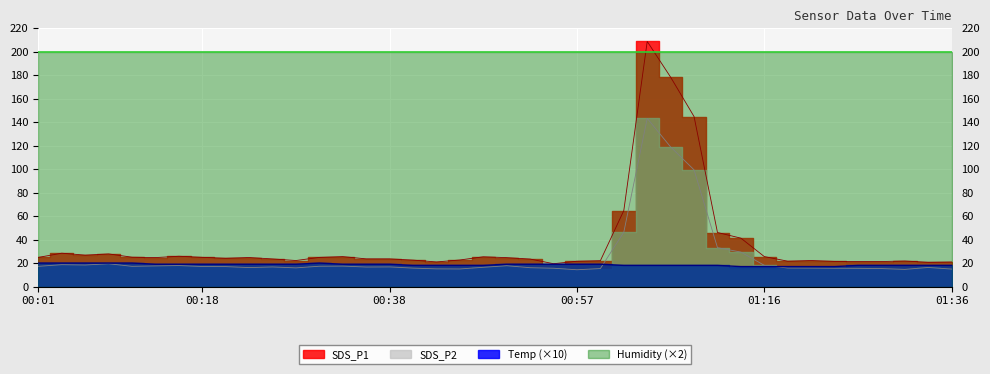

How many times do Temp and SDS_P2 cross each other?

2